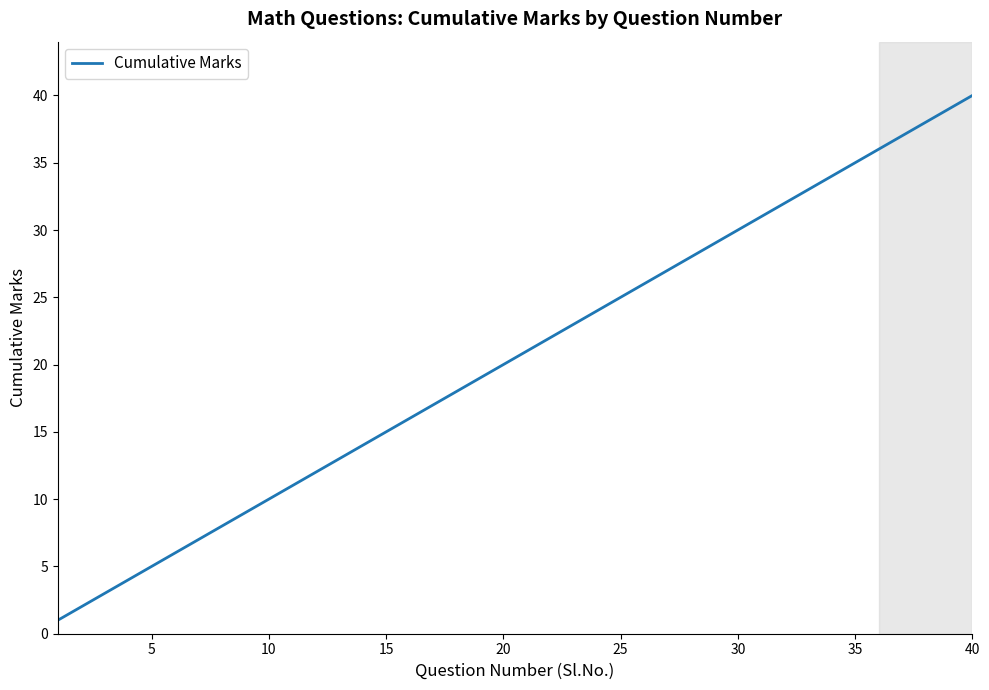

What is the maximum value shown in the chart?

40